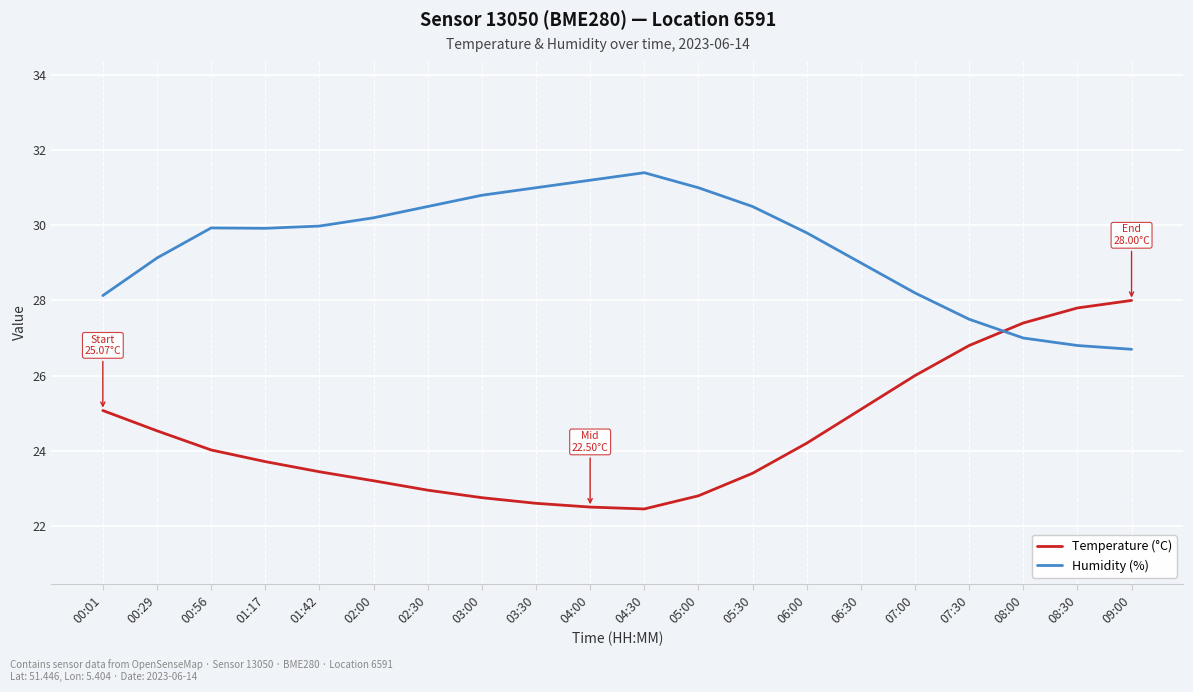

The Temperature (°C) series shows 40.0 at 00:56. True or false?

False